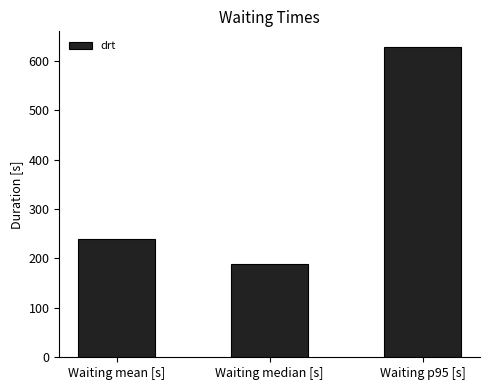

Between Waiting median [s] and Waiting mean [s], which is larger?

Waiting mean [s]